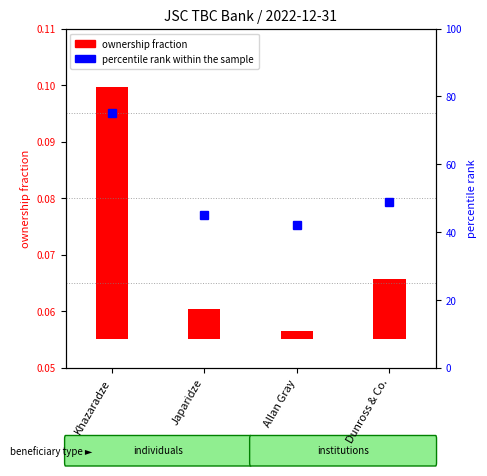

What is the label of the 4th bar from the right?

Khazaradze